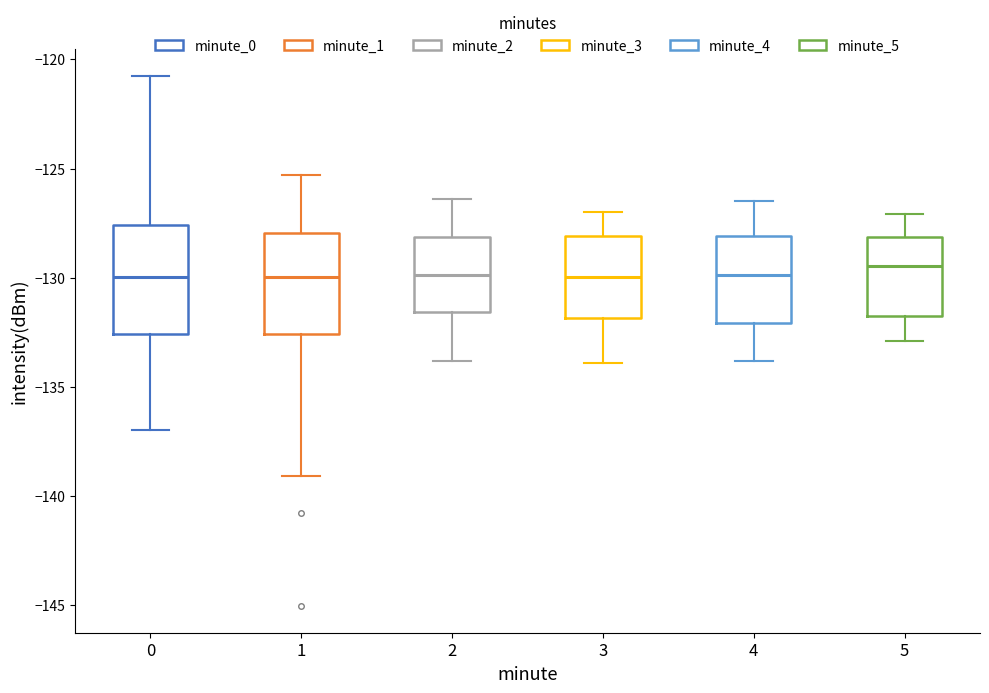

Reading left to right, read every box against the y-axis: the position of its median line, the range the box covers, and the ends of its whiskers. The values are not printed on the chart, so give them approximately, as read against the axis.

0: median -130.0, box -132.5 to -127.5, whiskers -137.0 to -120.5
1: median -130.0, box -132.5 to -128.0, whiskers -139.0 to -125.5
2: median -130.0, box -131.5 to -128.0, whiskers -134.0 to -126.5
3: median -130.0, box -132.0 to -128.0, whiskers -134.0 to -127.0
4: median -130.0, box -132.0 to -128.0, whiskers -134.0 to -126.5
5: median -129.5, box -132.0 to -128.0, whiskers -133.0 to -127.0